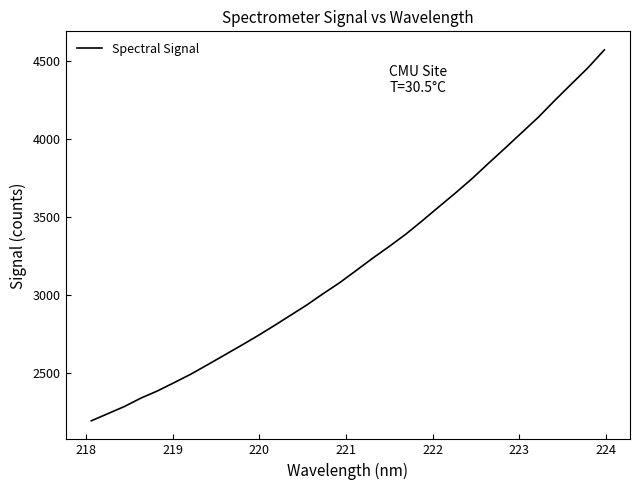

What is the maximum value shown in the chart?

4572.6